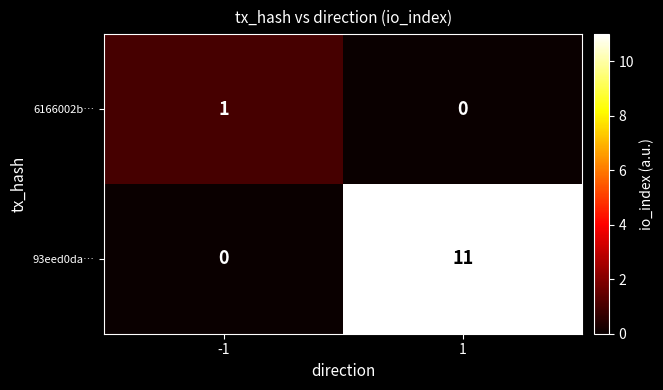

What is the average value of the 93eed0da… series?

6